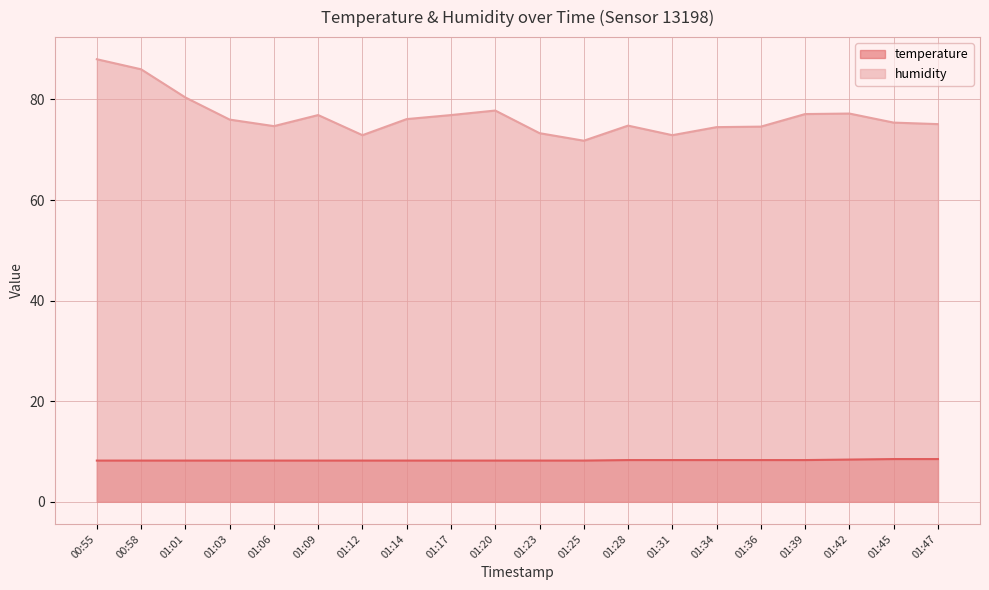

What are all the series names shown in the legend?

temperature, humidity